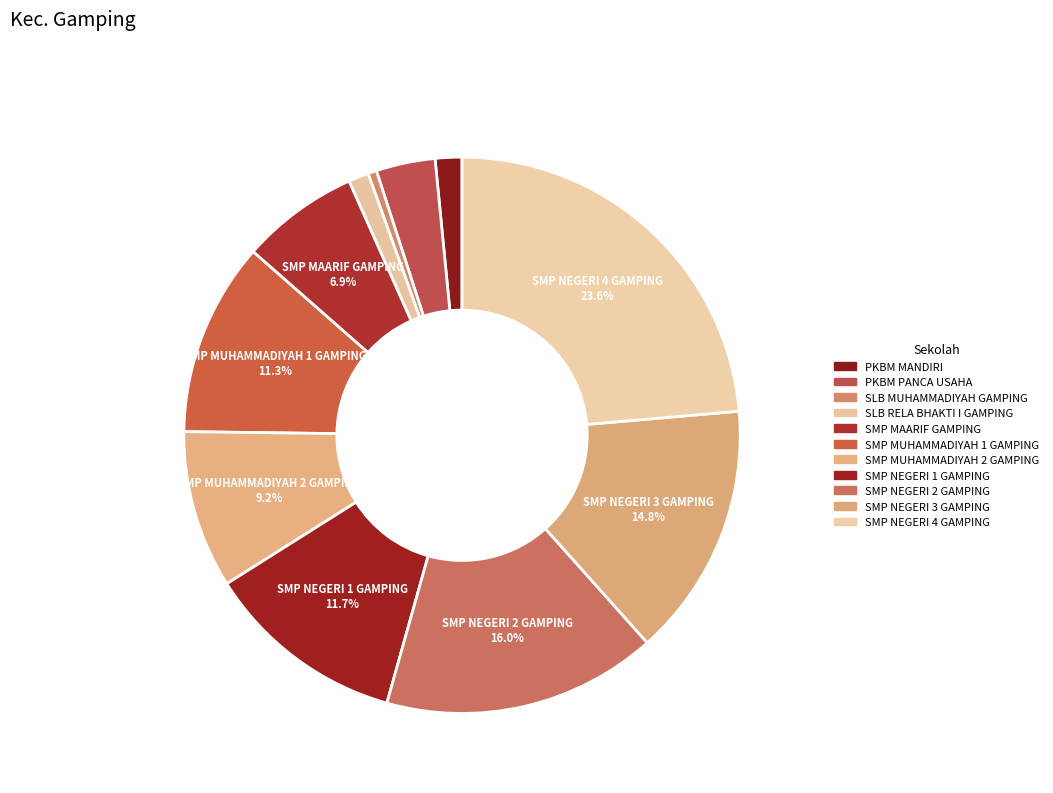

How many slices are in this pie chart?

11